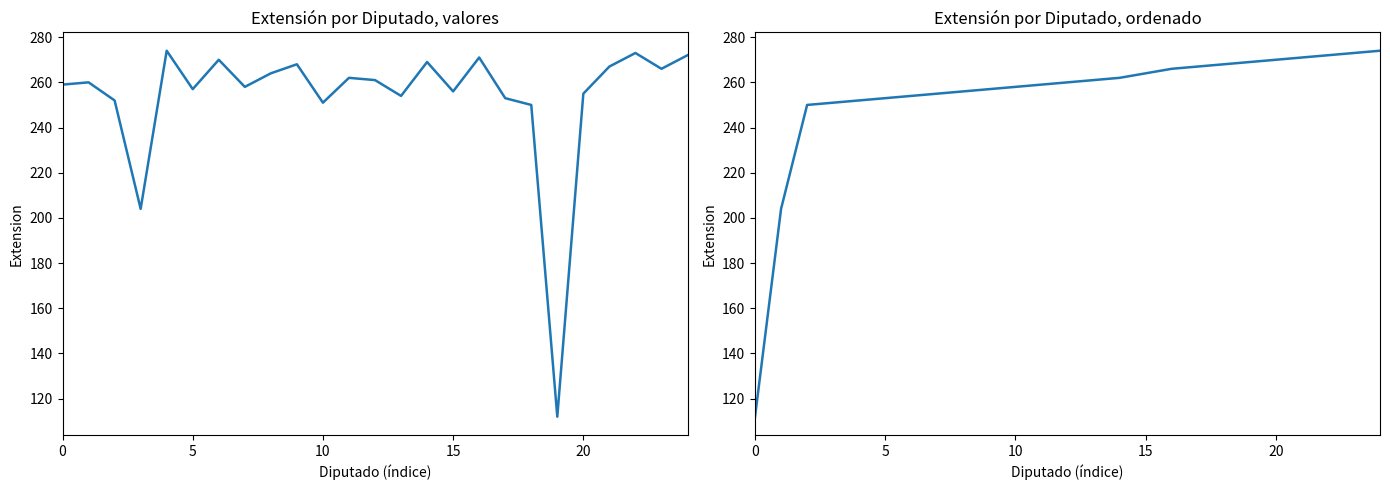

True or false: Extension and Extension (ordenado) cross at least once.

True